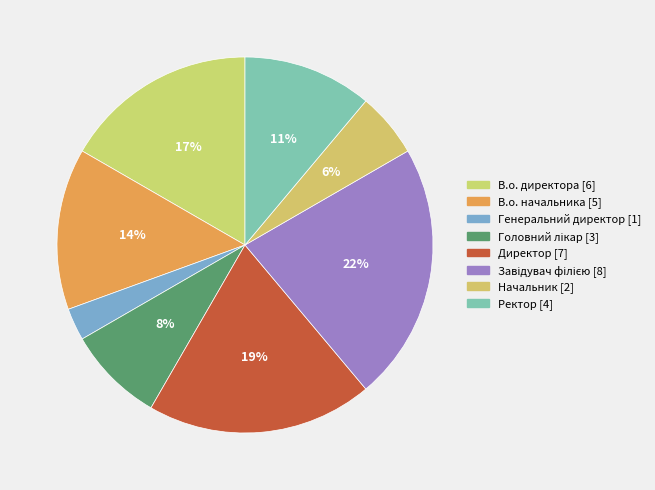

Is it true that В.о. директора is 8% of the pie?

False